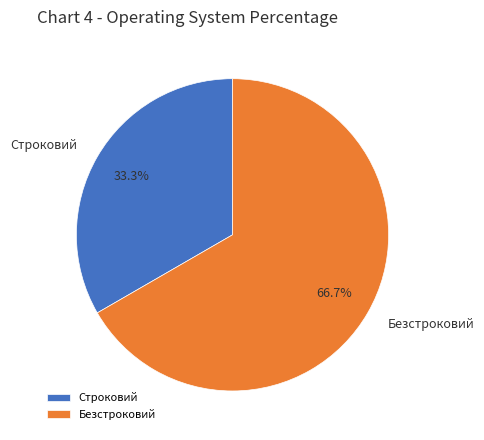

Which has a higher value, Строковий or Безстроковий?

Безстроковий